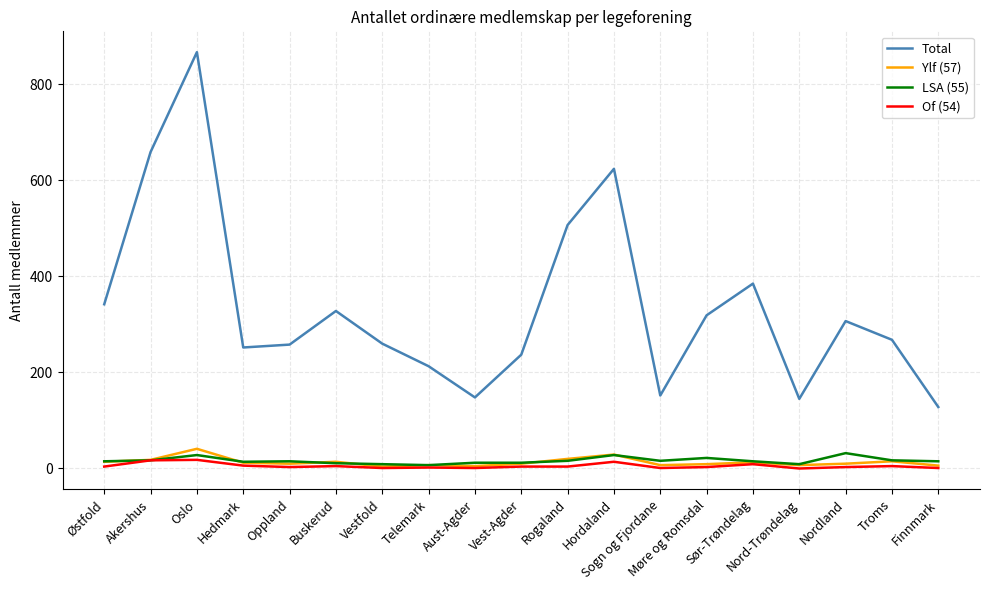

How many series are shown in this chart?

4